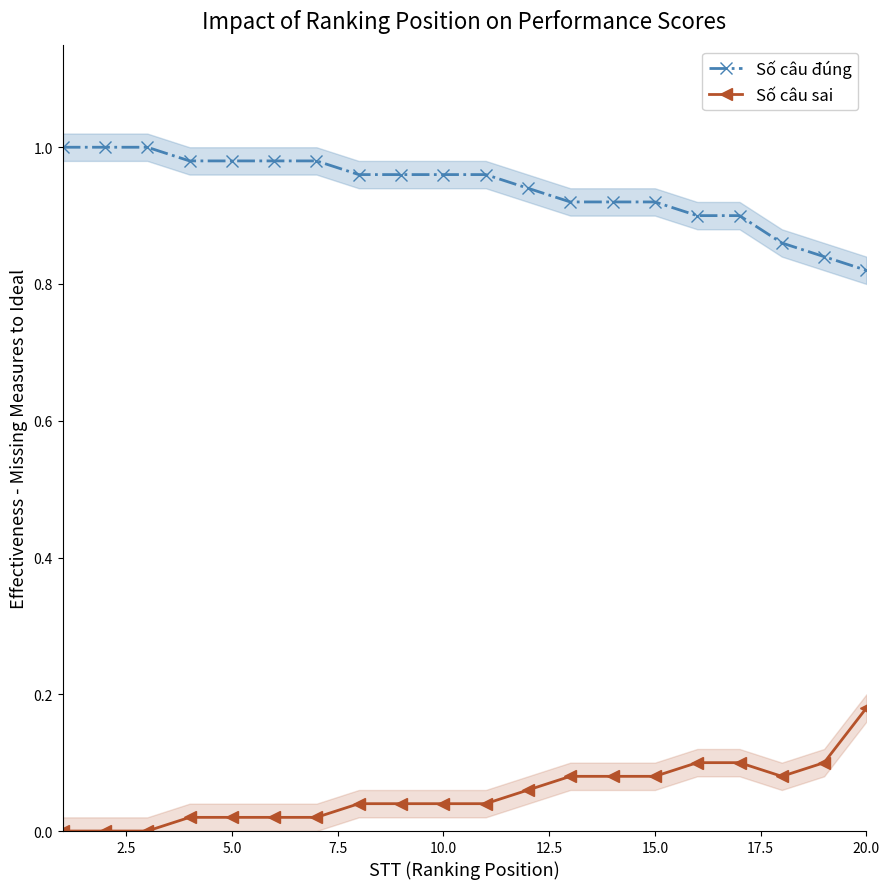

True or false: Số câu sai and Số câu đúng cross at least once.

False